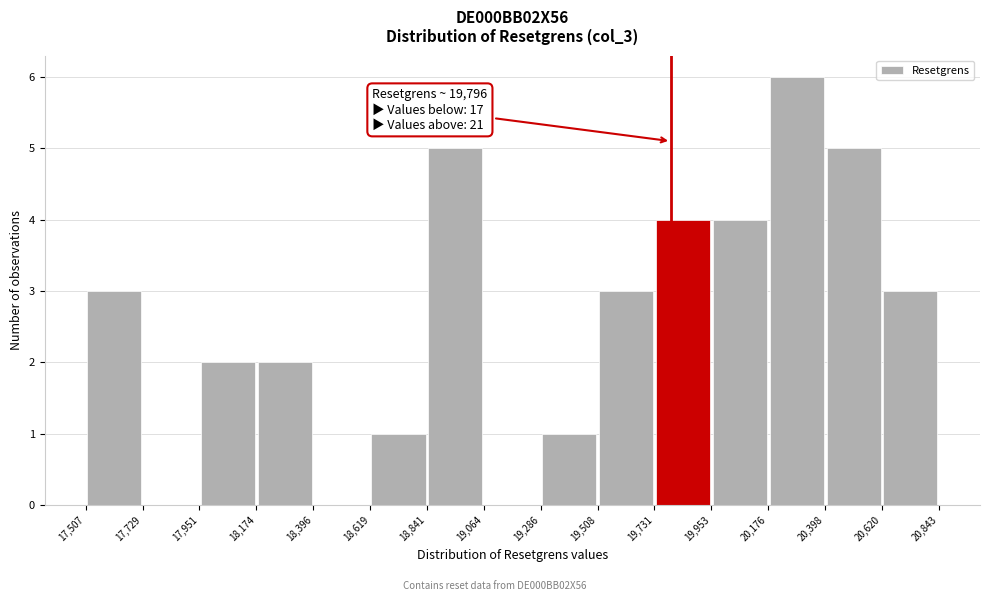

Over which range of the x-axis is the bar tallest?

20,176 to 20,398